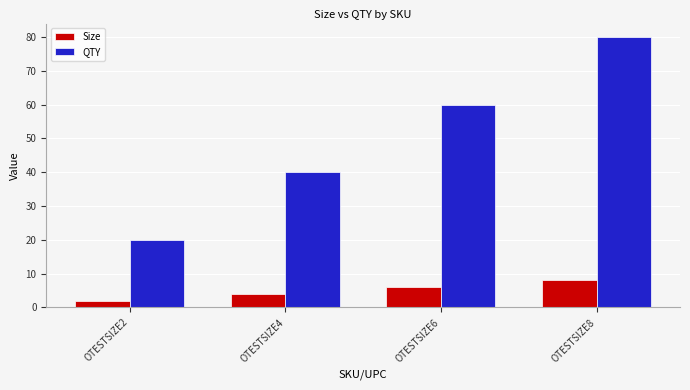

The Size series shows 13 at OTESTSIZE8. True or false?

False